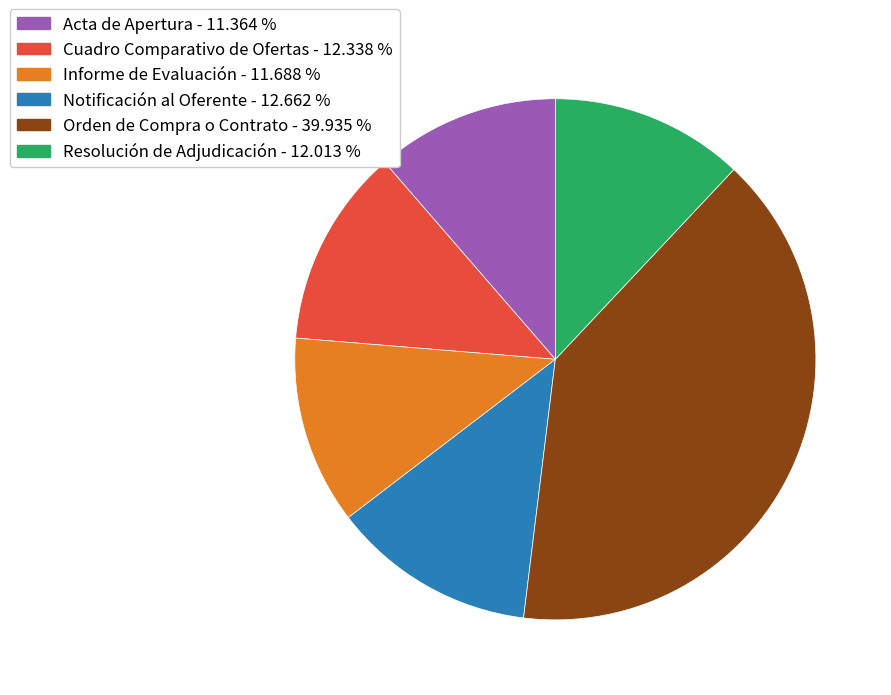

True or false: Notificación al Oferente accounts for 1% of the total.

False